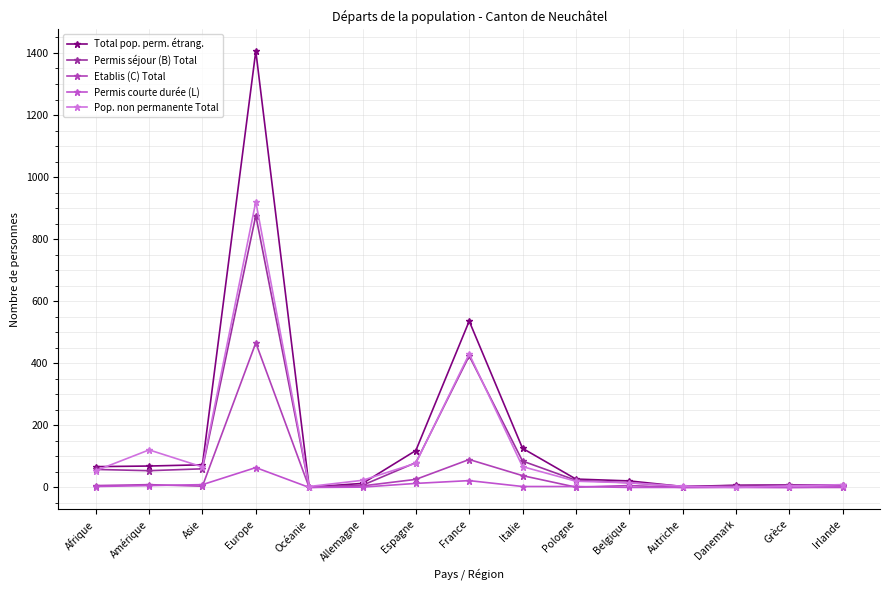

Does the chart display data point markers on the line(s)?

Yes